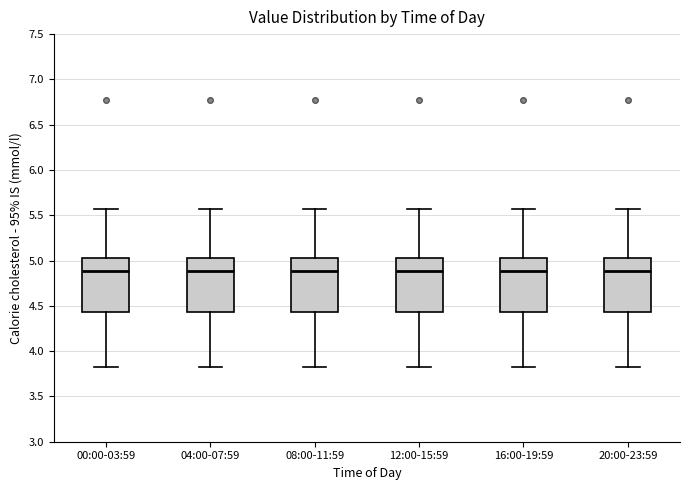

Reading left to right, read every box against the y-axis: the position of its median line, the range the box covers, and the ends of its whiskers. The values are not printed on the chart, so give them approximately, as read against the axis.

00:00-03:59: median 4.90, box 4.45 to 5.05, whiskers 3.85 to 5.55
04:00-07:59: median 4.90, box 4.45 to 5.05, whiskers 3.85 to 5.55
08:00-11:59: median 4.90, box 4.45 to 5.05, whiskers 3.85 to 5.55
12:00-15:59: median 4.90, box 4.45 to 5.05, whiskers 3.85 to 5.55
16:00-19:59: median 4.90, box 4.45 to 5.05, whiskers 3.85 to 5.55
20:00-23:59: median 4.90, box 4.45 to 5.05, whiskers 3.85 to 5.55